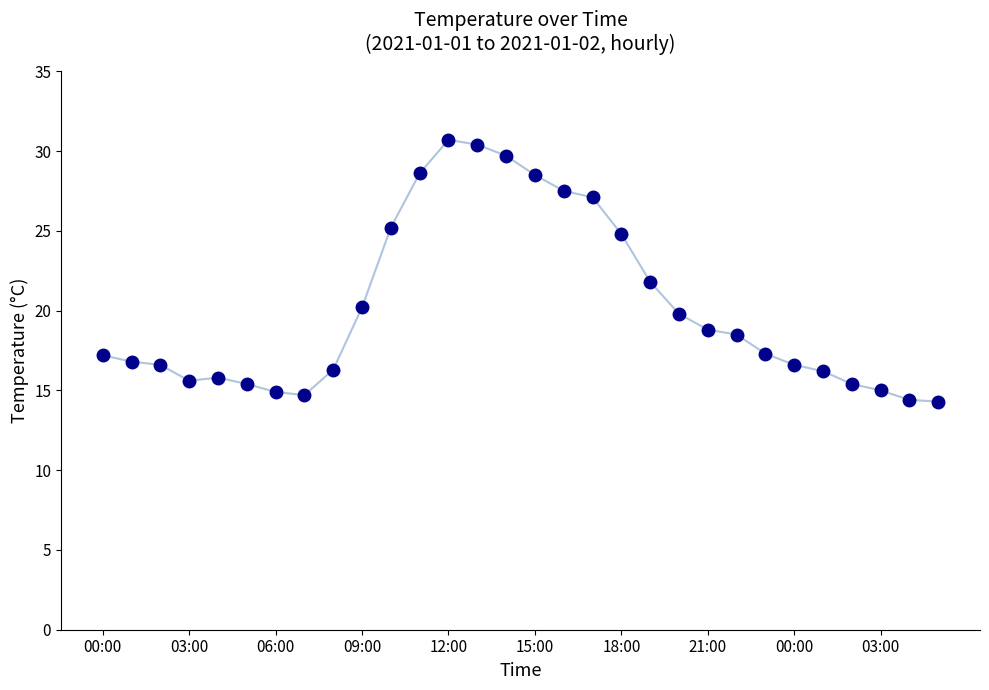

What is the maximum value shown in the chart?

30.7